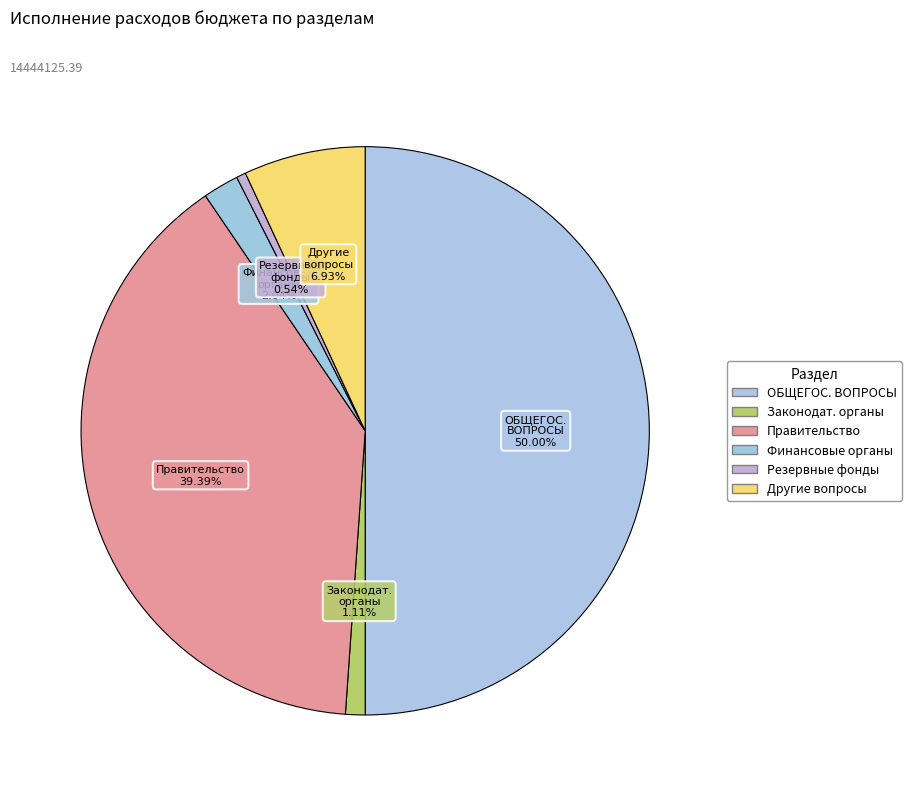

Which has a higher value, Резервные фонды or Правительство?

Правительство